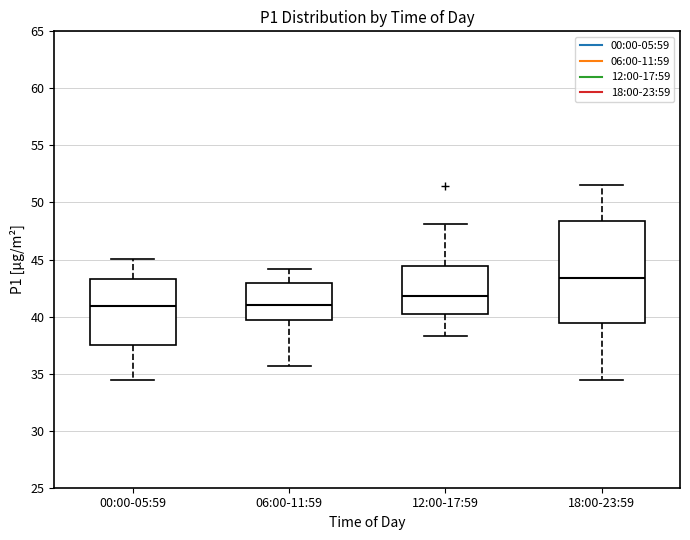

Which box is the tallest, from its lower edge to its upper edge?

18:00-23:59